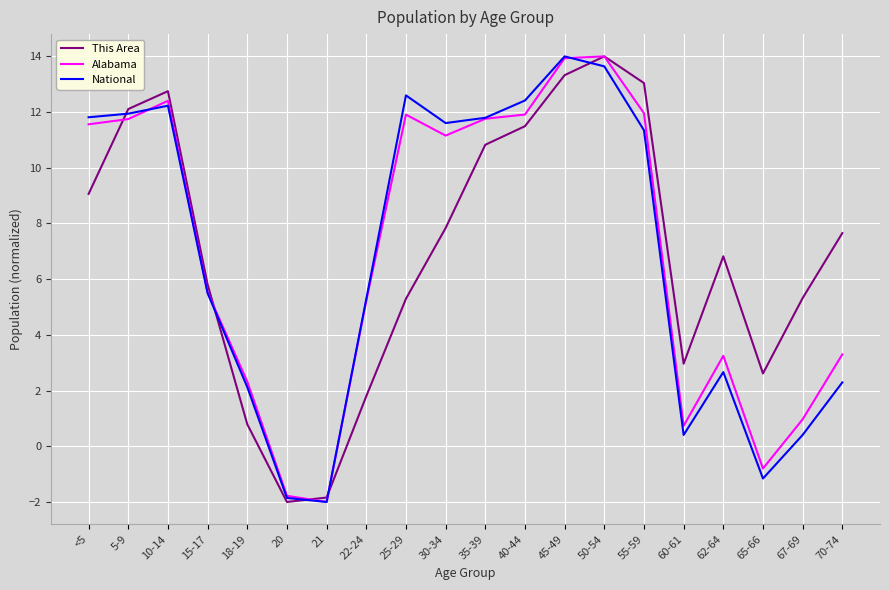

After their last crossing, which series has the higher values: National or This Area?

This Area